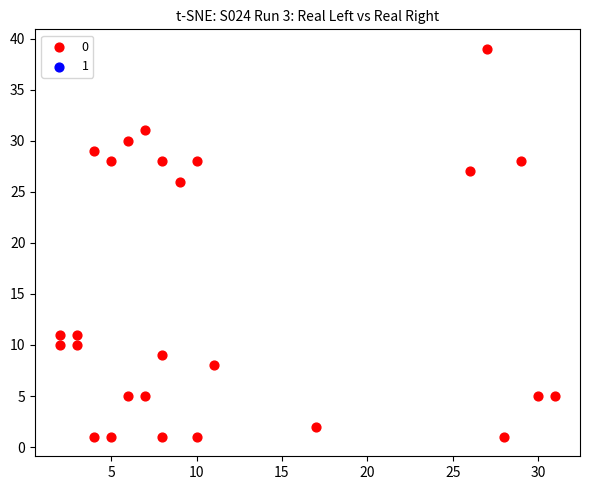

What Y value in the scatter plot is closest to 20?

26